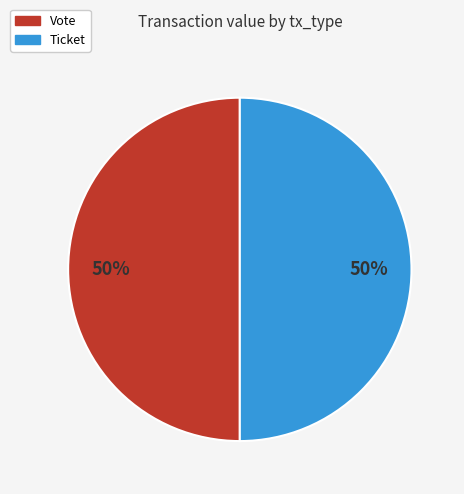

The Ticket slice represents 42% of the pie. True or false?

False